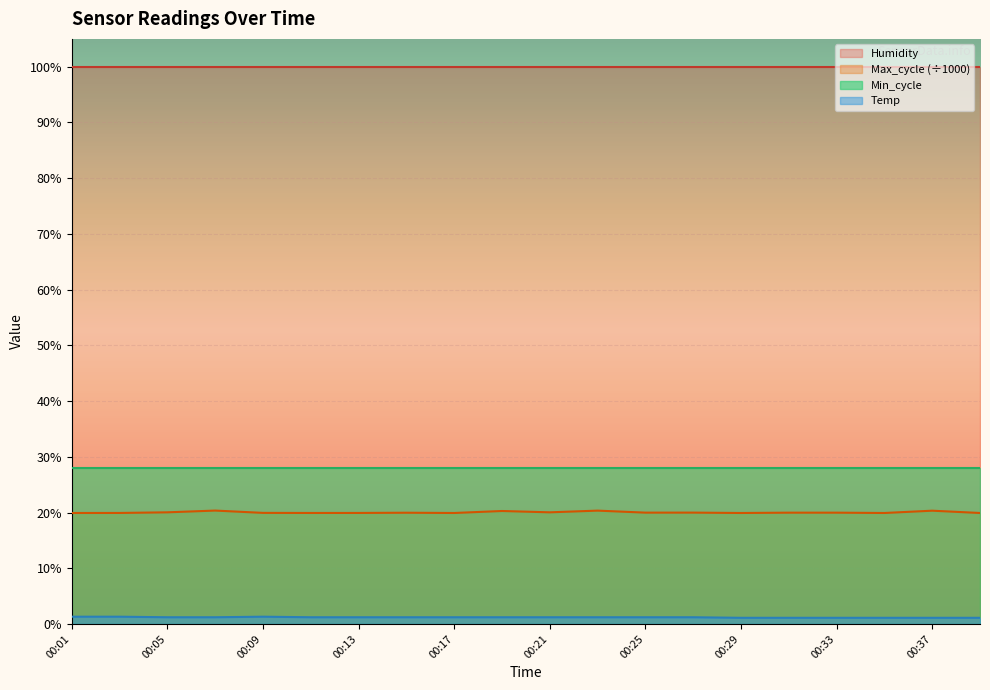

What is the value of the Max_cycle point at the 8th from the left?

20.0